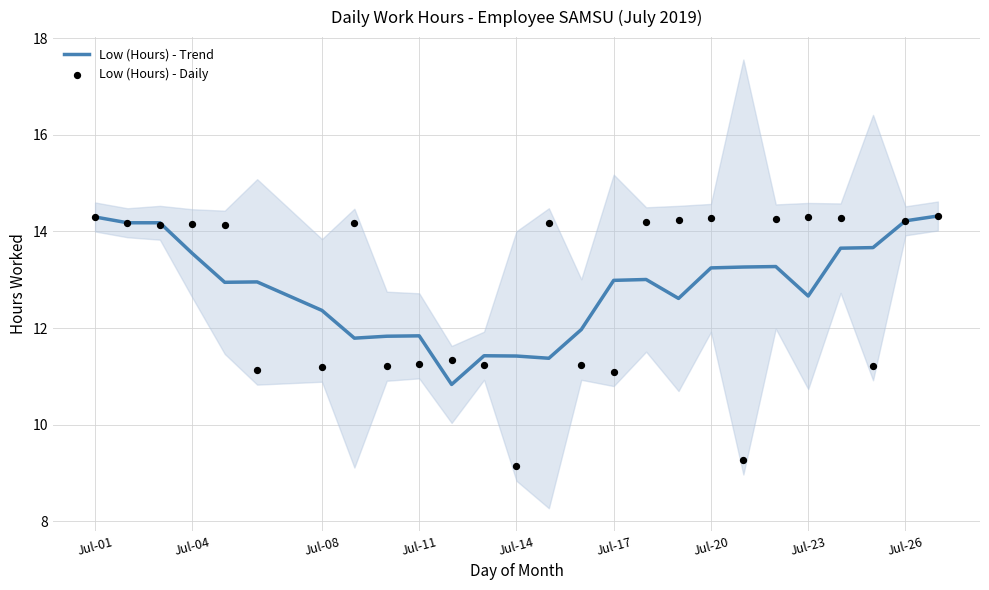

What is the minimum value for Low (Hours) - Trend?

10.8